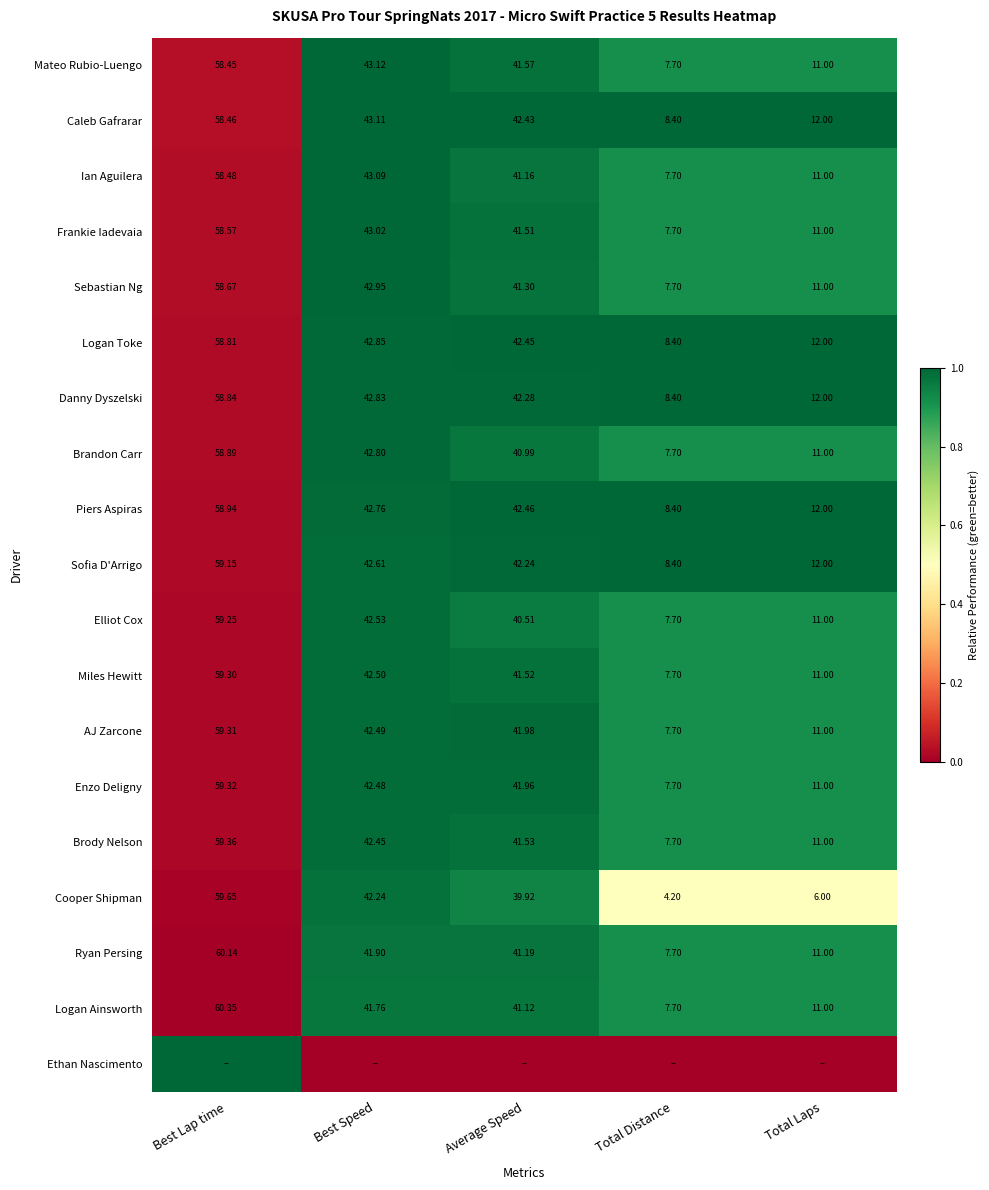

At which label does Sofia D'Arrigo first exceed 42?

Best Lap time